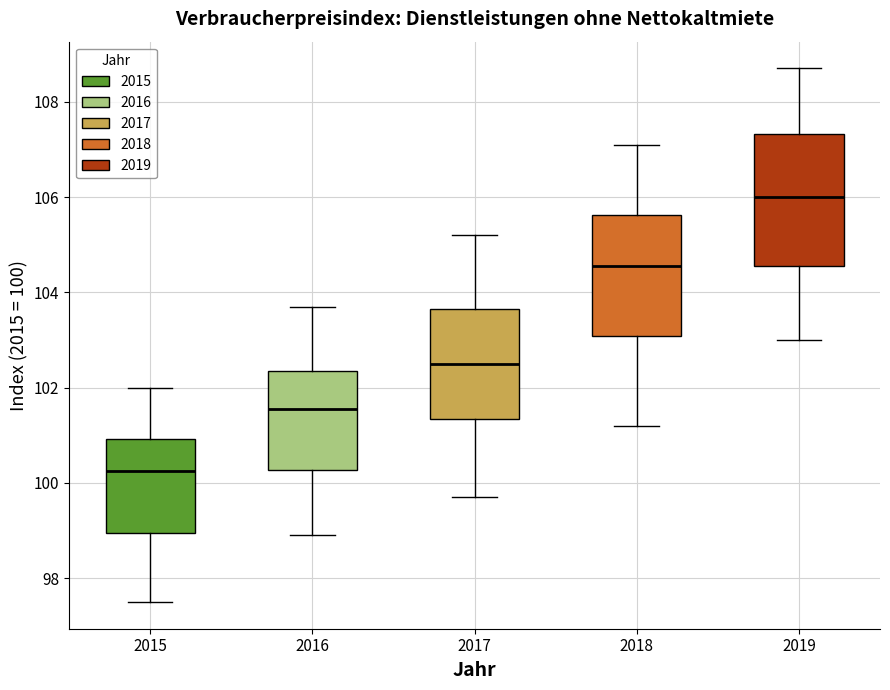

Which box's median line is the highest?

2019